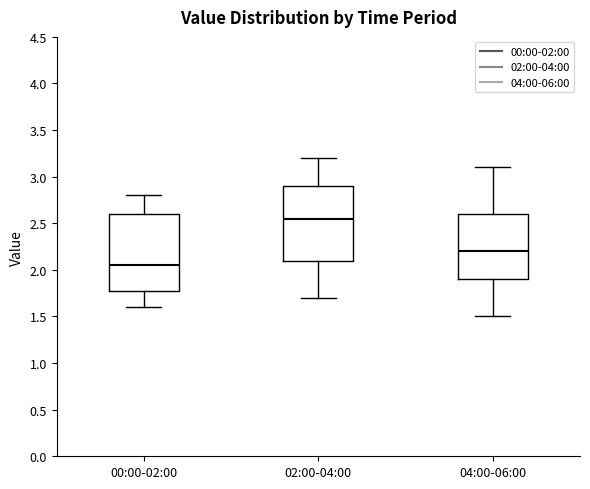

Reading left to right, read every box against the y-axis: the position of its median line, the range the box covers, and the ends of its whiskers. The values are not printed on the chart, so give them approximately, as read against the axis.

00:00-02:00: median 2.05, box 1.80 to 2.60, whiskers 1.60 to 2.80
02:00-04:00: median 2.55, box 2.10 to 2.90, whiskers 1.70 to 3.20
04:00-06:00: median 2.20, box 1.90 to 2.60, whiskers 1.50 to 3.10